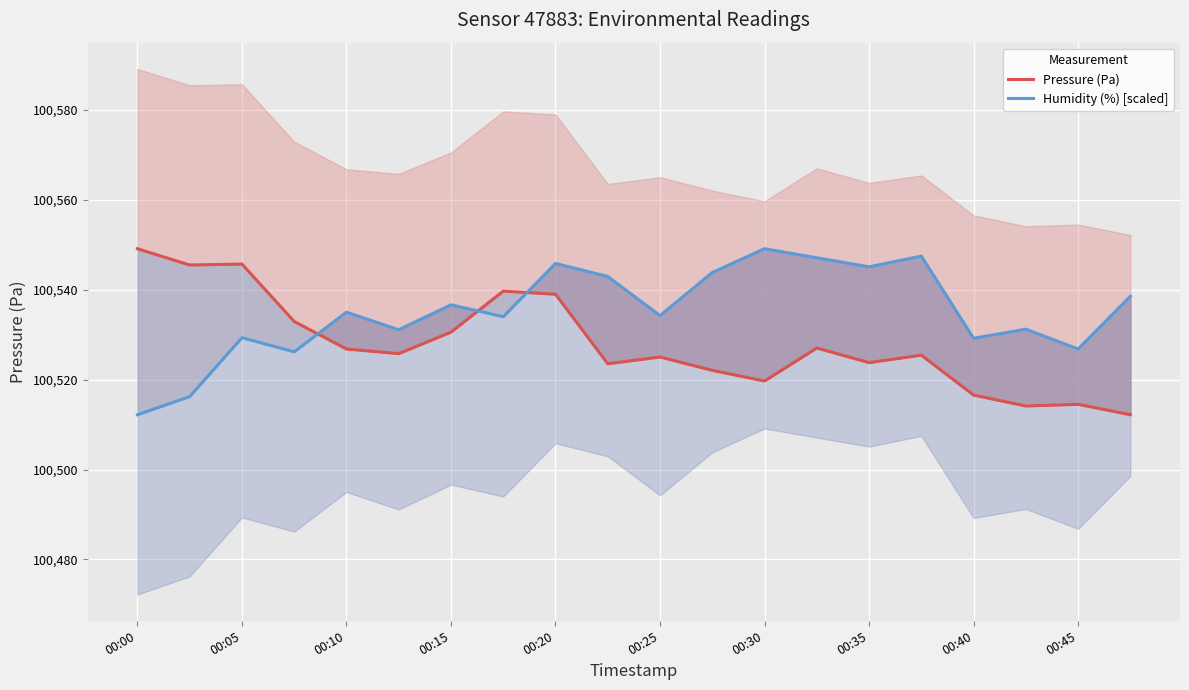

At which label does Pressure (Pa) first exceed 100525?

00:00